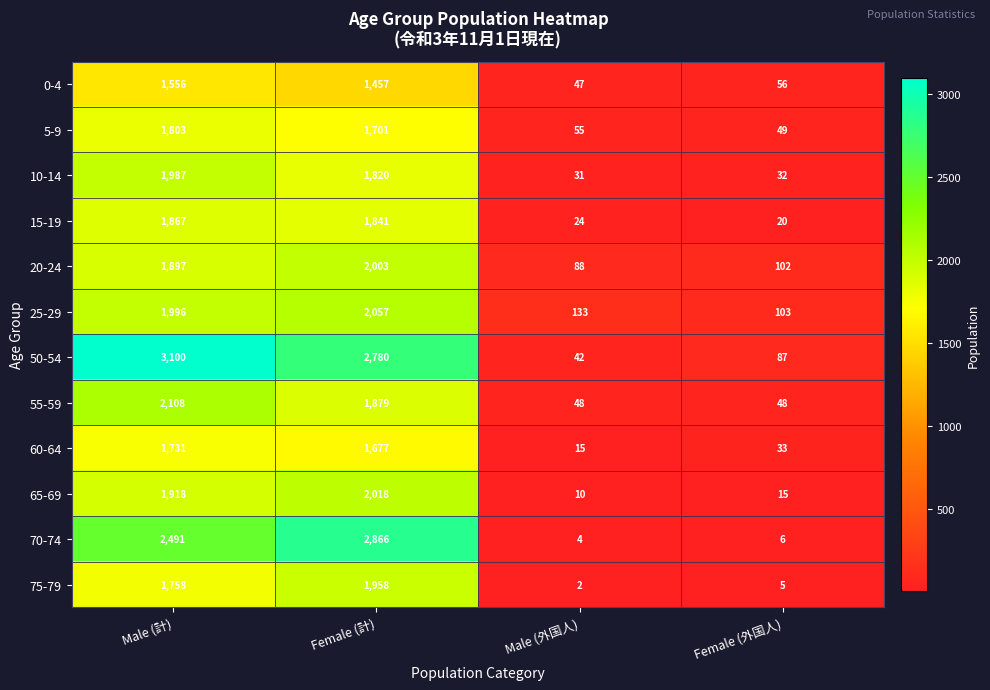

The 20-24 series shows 3384 at Female (計). True or false?

False